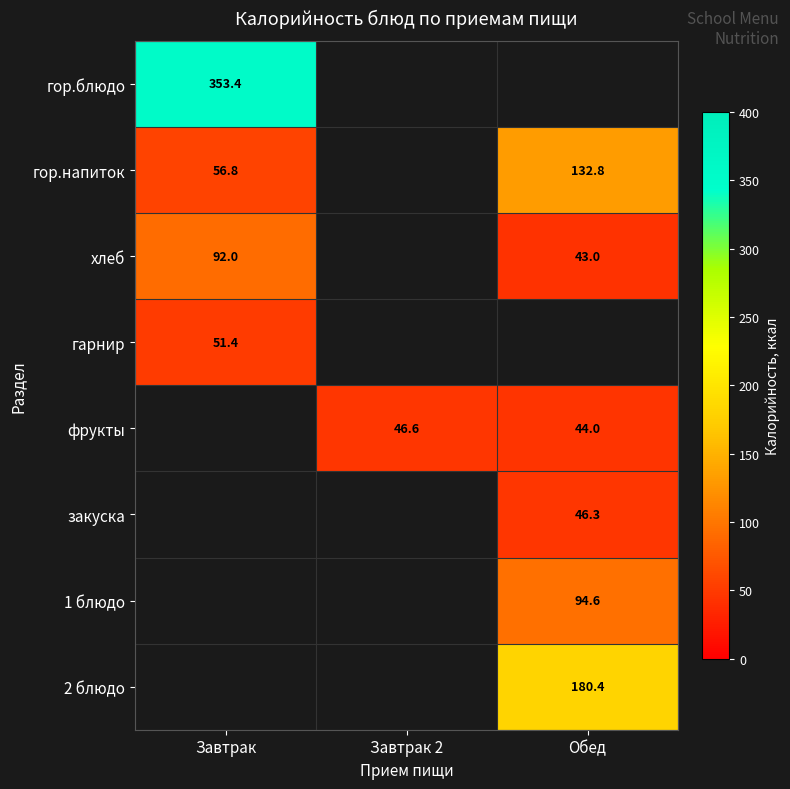

The value of хлеб at Завтрак is 150.5. True or false?

False